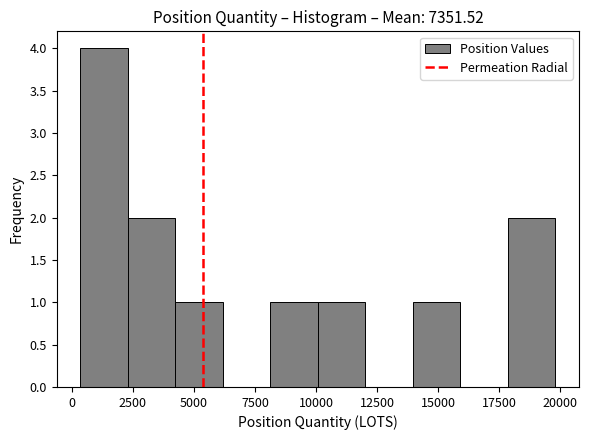

Read against the x-axis, roughly where is the centre of the tallest bar?

1500